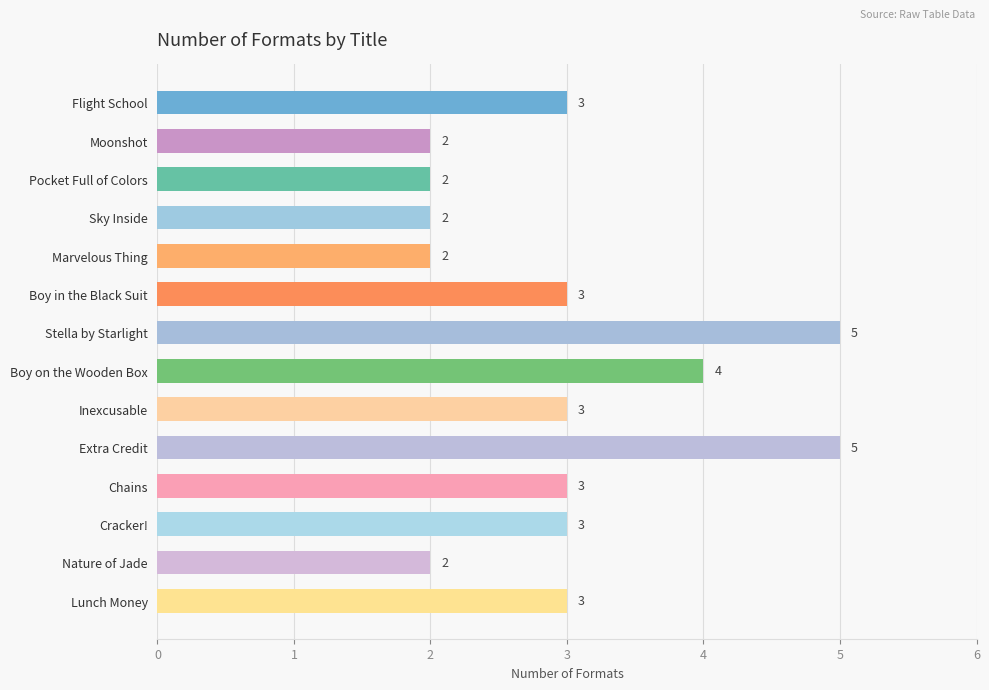

The value at Stella by Starlight is 5. True or false?

True